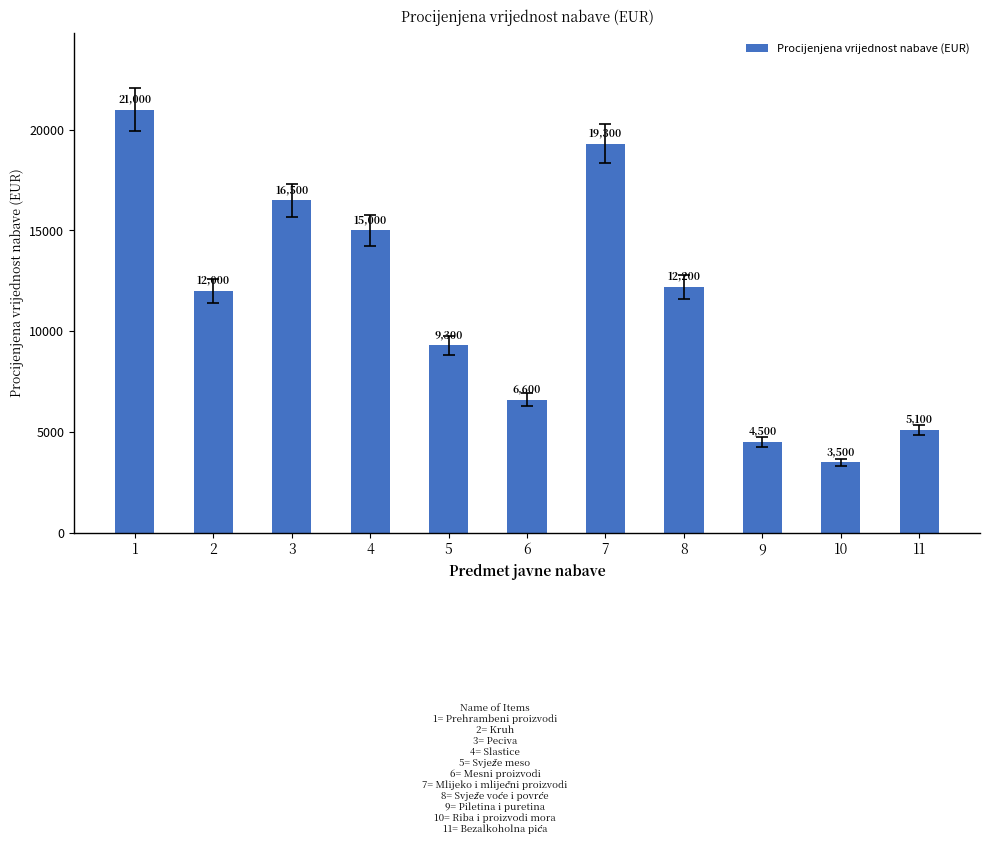

What is the smallest value displayed?

3500